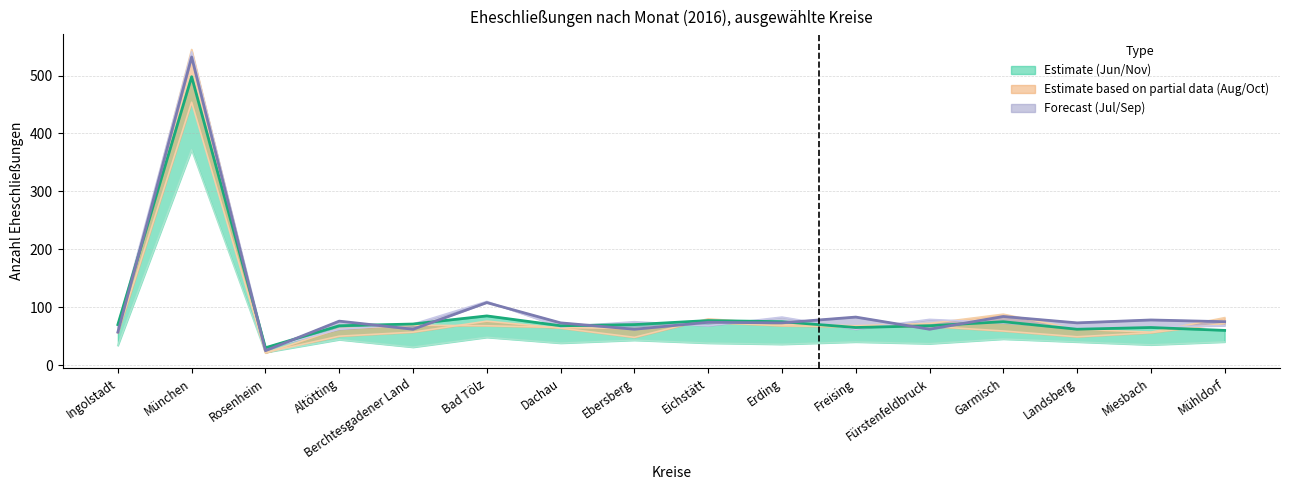

At which category does Juli reach its first local valley?

Rosenheim